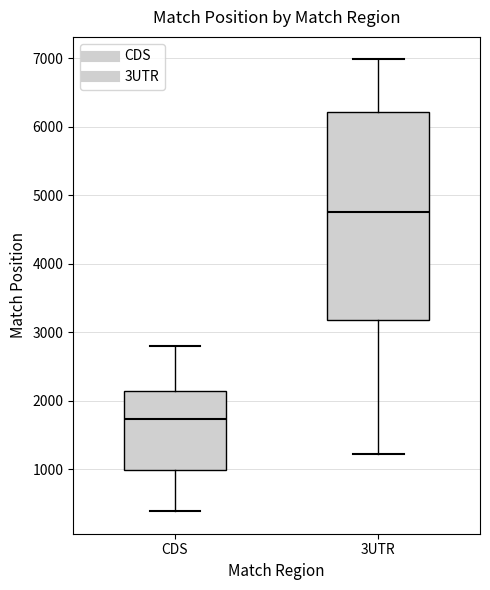

Which box has the lowest median line?

CDS